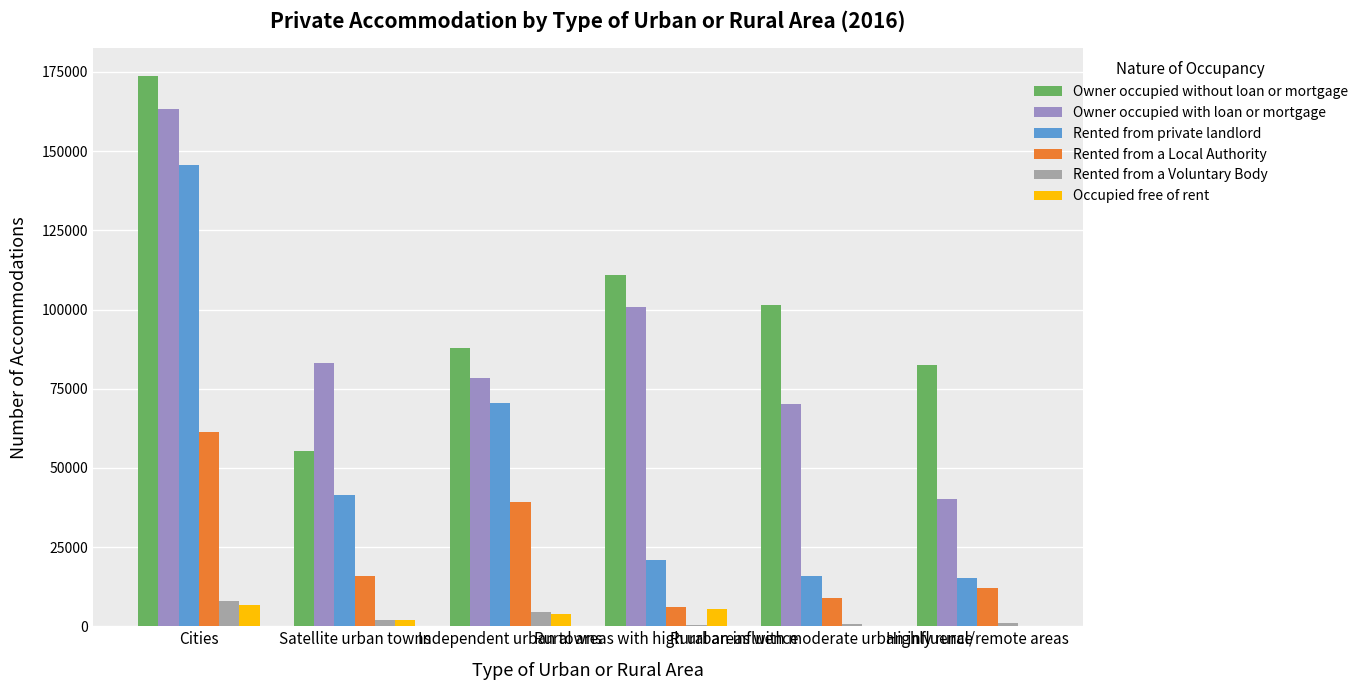

What is the difference between the Rented from private landlord values at Rural areas with moderate urban influence and Cities?

129877